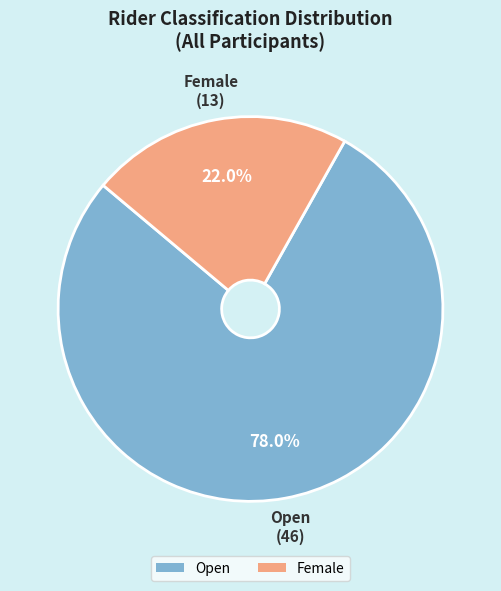

To the nearest percent, what portion does Female represent?

22%